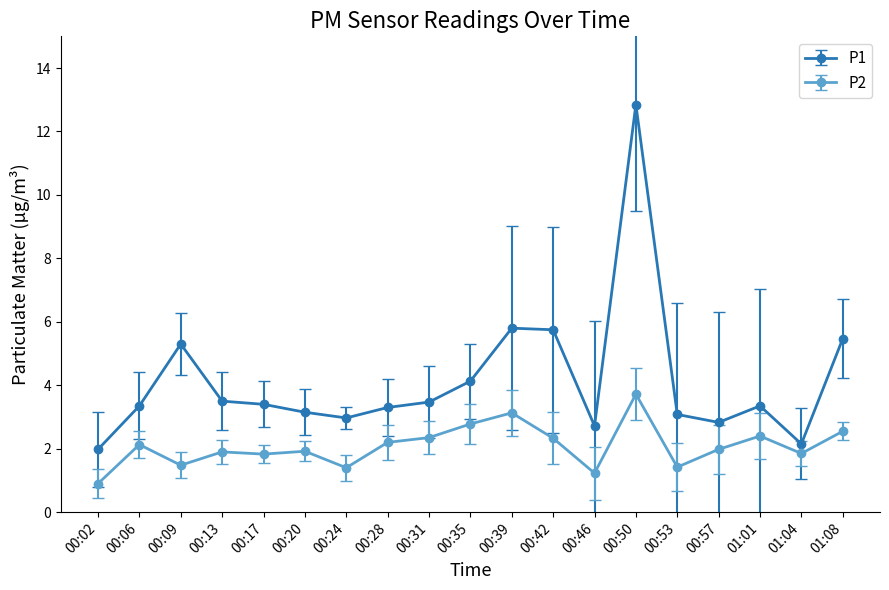

How many distinct data groups are displayed?

2